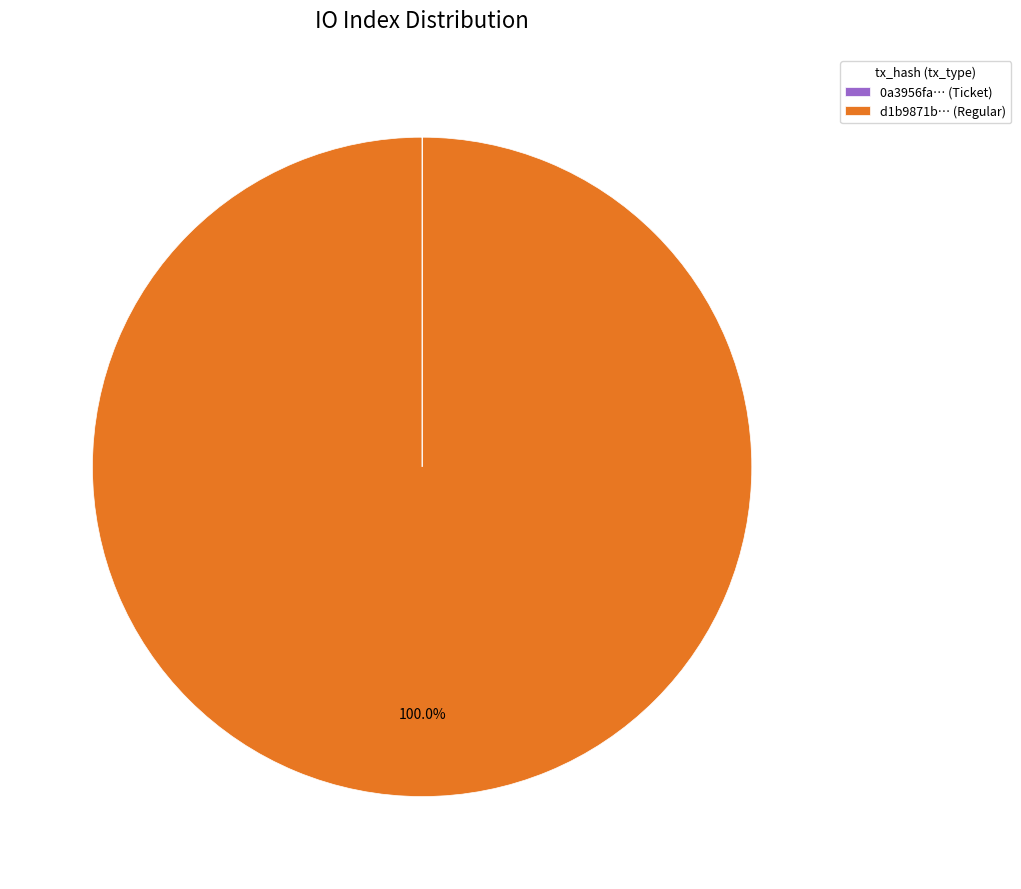

Which slice is the largest?

d1b9871b… (Regular)